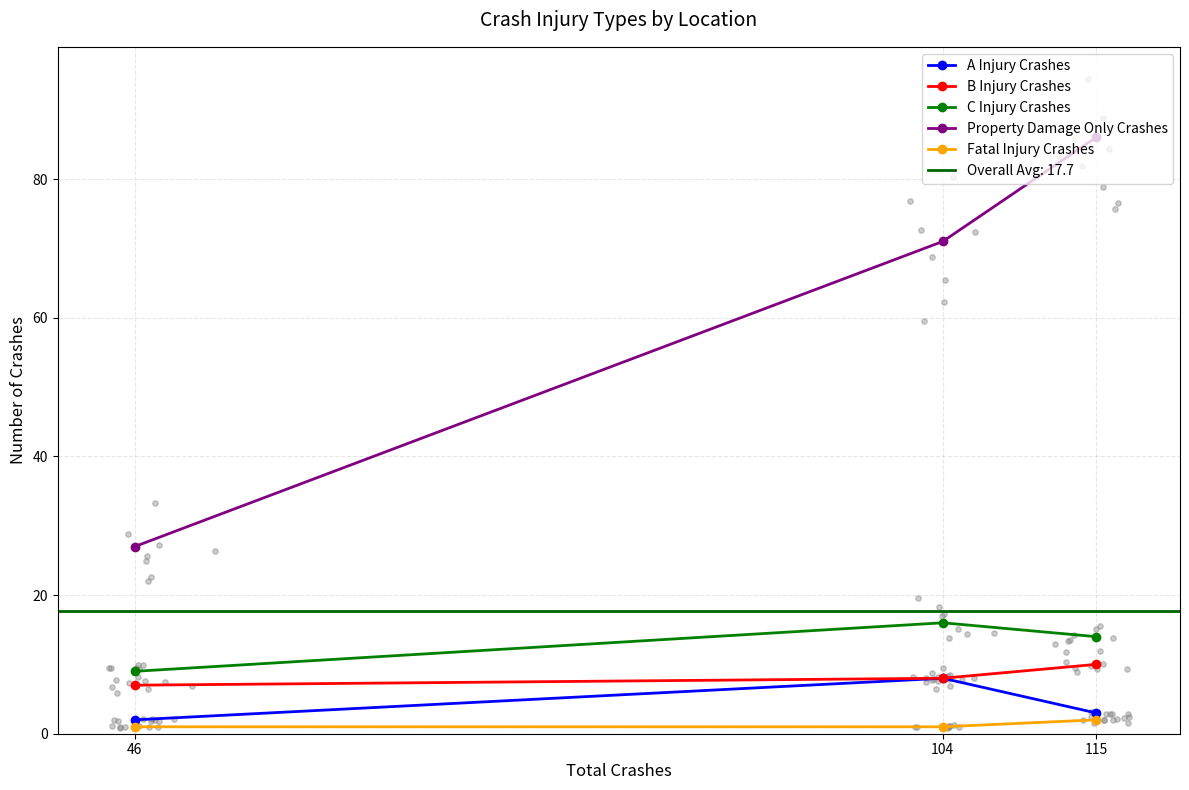

Which series reaches the minimum Y coordinate?

Fatal Injury Crashes